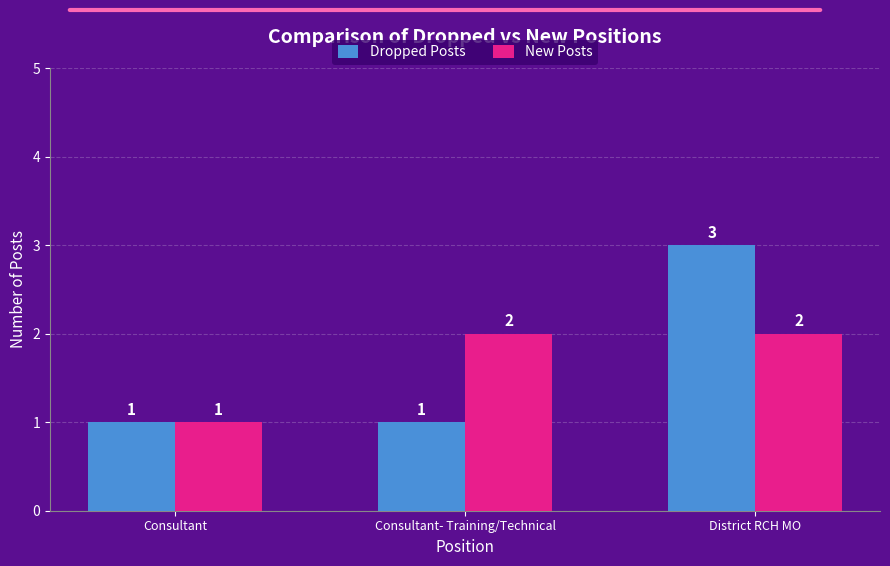

Count the New Posts values in the range 1 to 2.

3